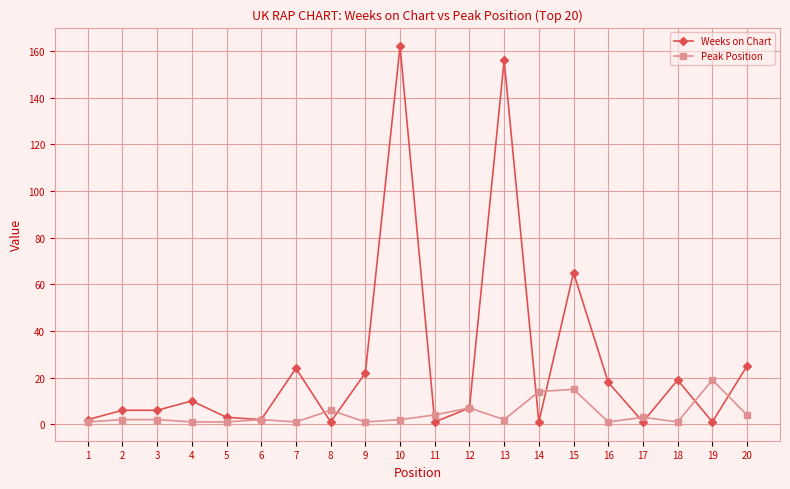

Is it true that Weeks on Chart equals 1 at 17?

True